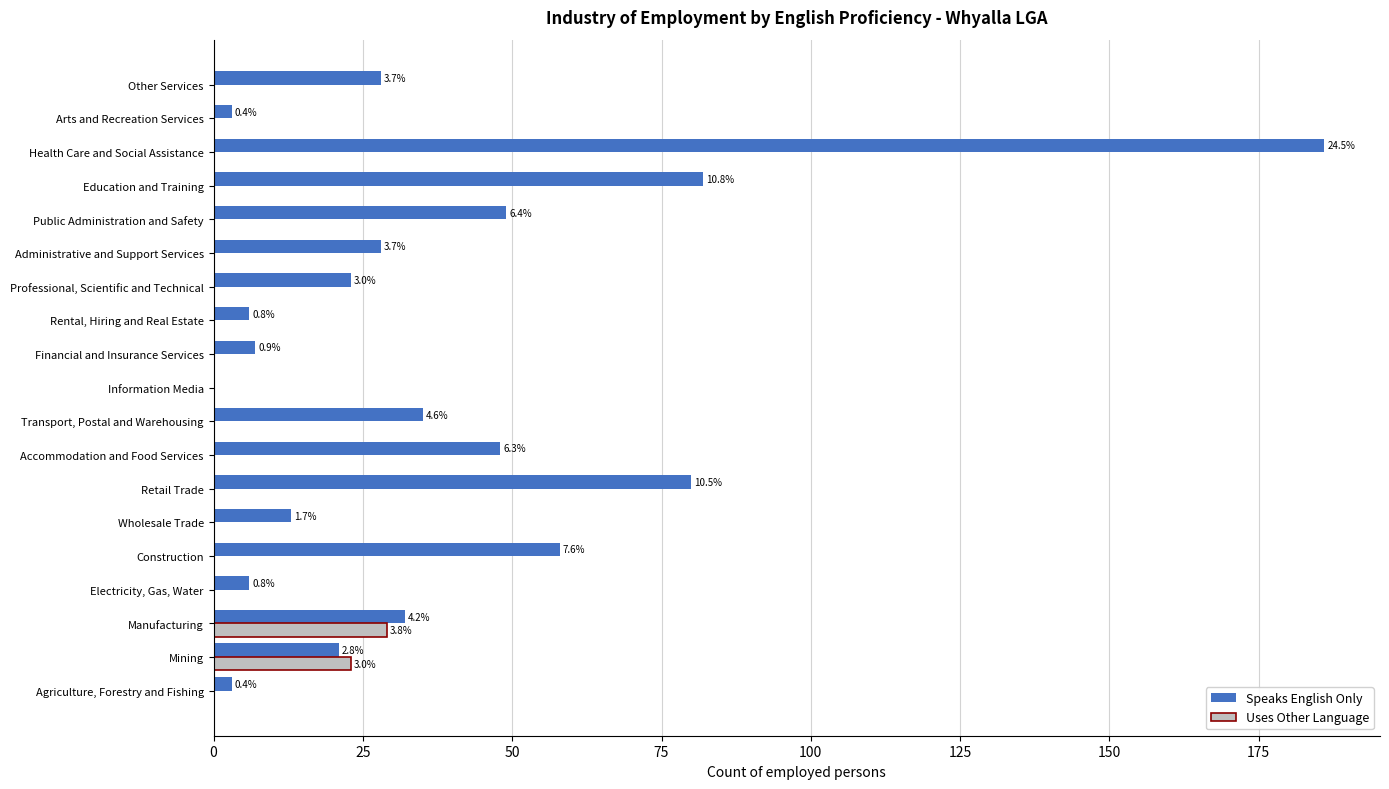

What is the difference between the maximum and minimum values in the Uses Other Language series?

29